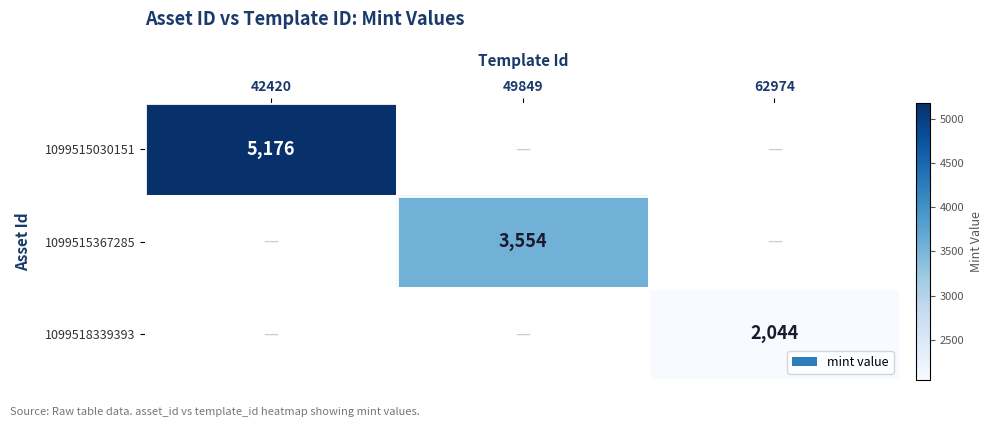

The 1099515030151 series shows 5176 at 42420. True or false?

True